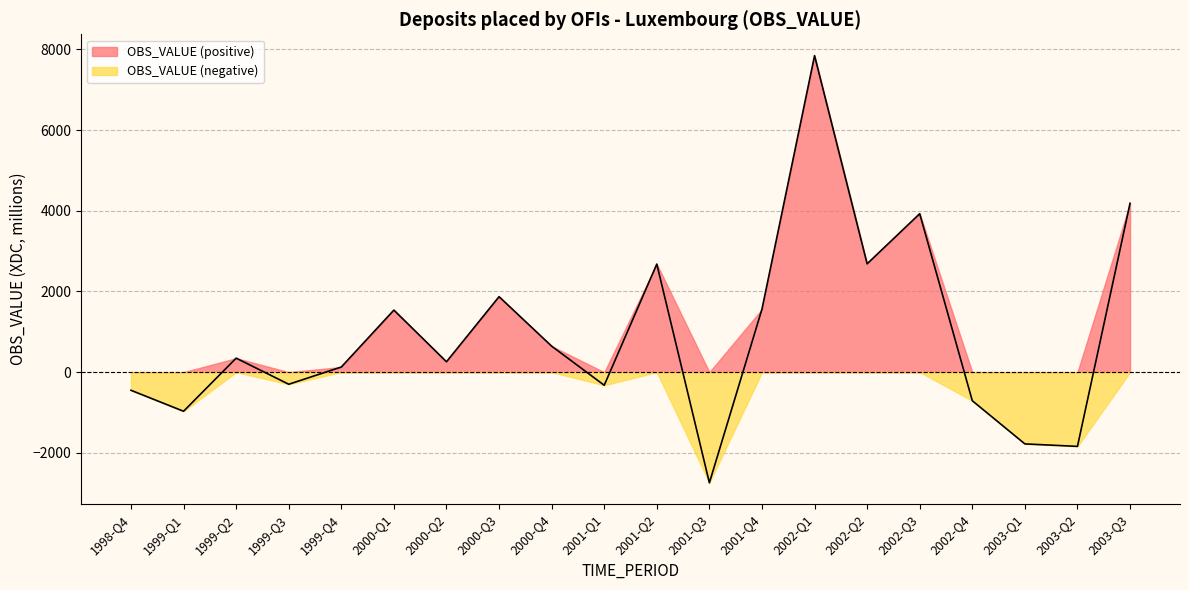

Which has a higher value, 1999-Q2 or 2002-Q2?

2002-Q2